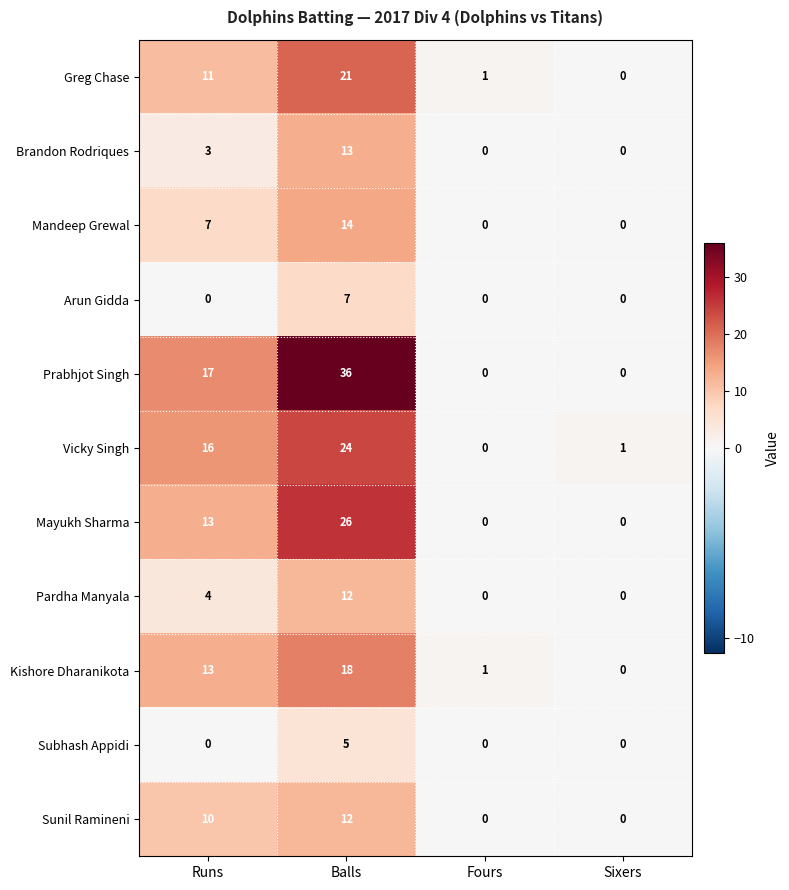

Is it true that Mandeep Grewal equals 0 at Fours?

True